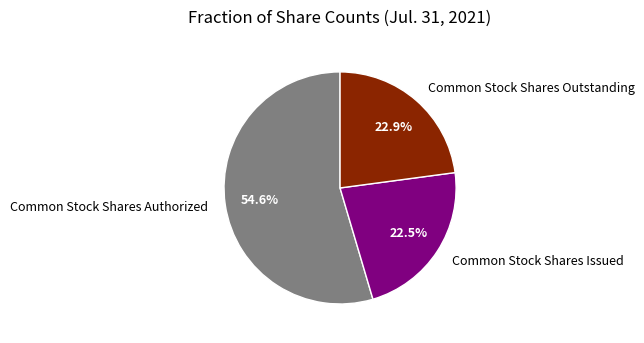

To the nearest percent, what is the average slice percentage?

33%